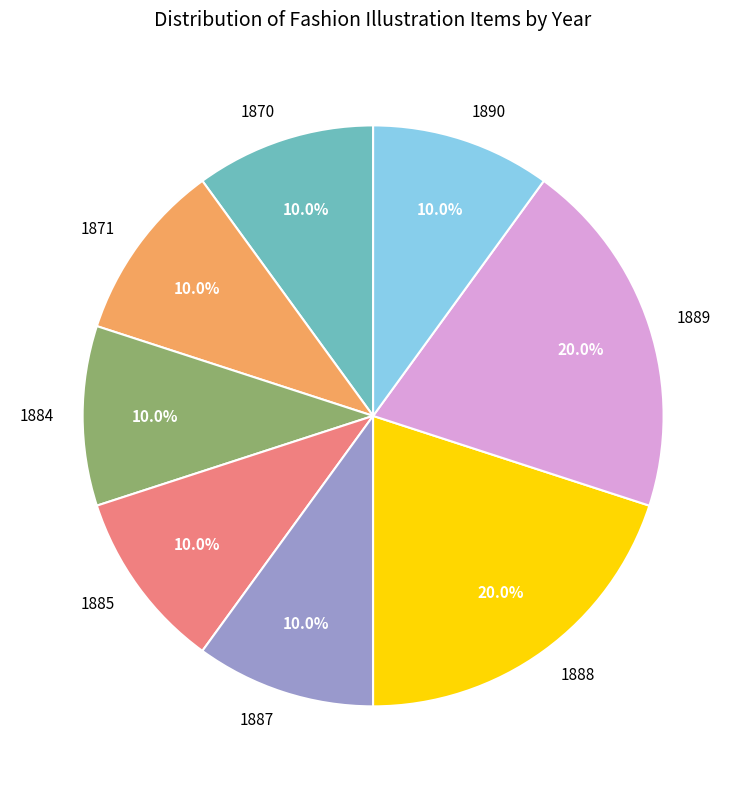

Count the number of slices in the pie.

8